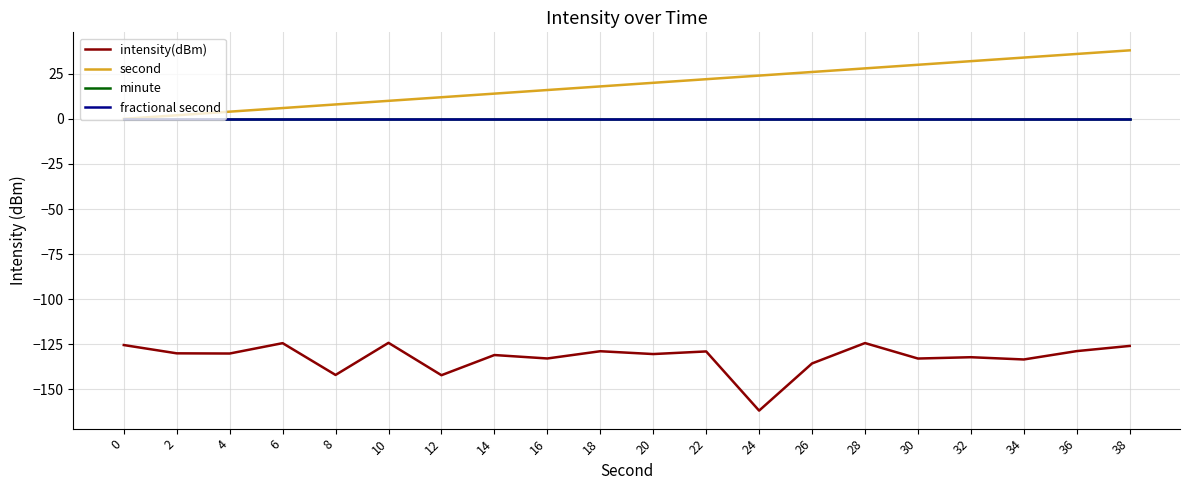

What is the average value of the intensity(dBm) series?

-132.3